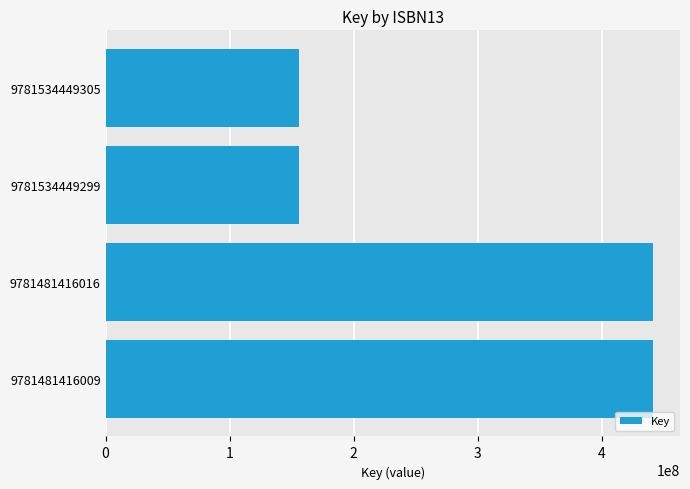

What is the minimum value shown in the chart?

156227810